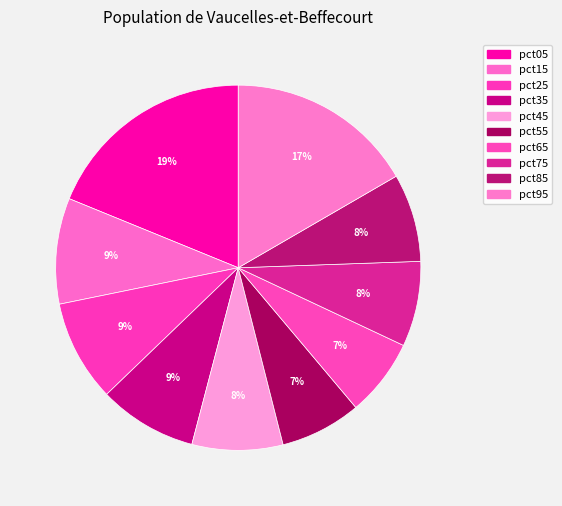

How many slices are in this pie chart?

10